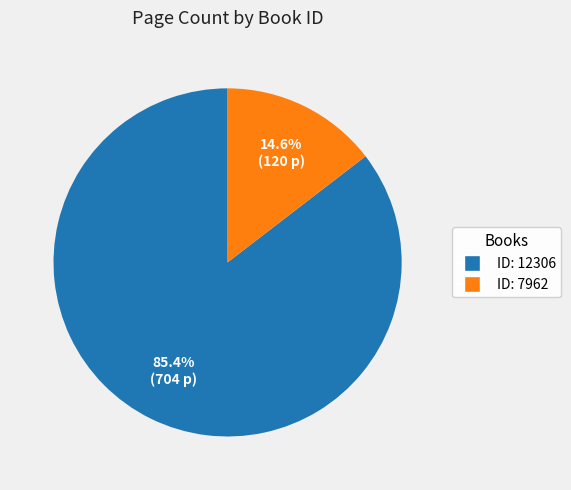

Is there a majority slice in this chart?

Yes